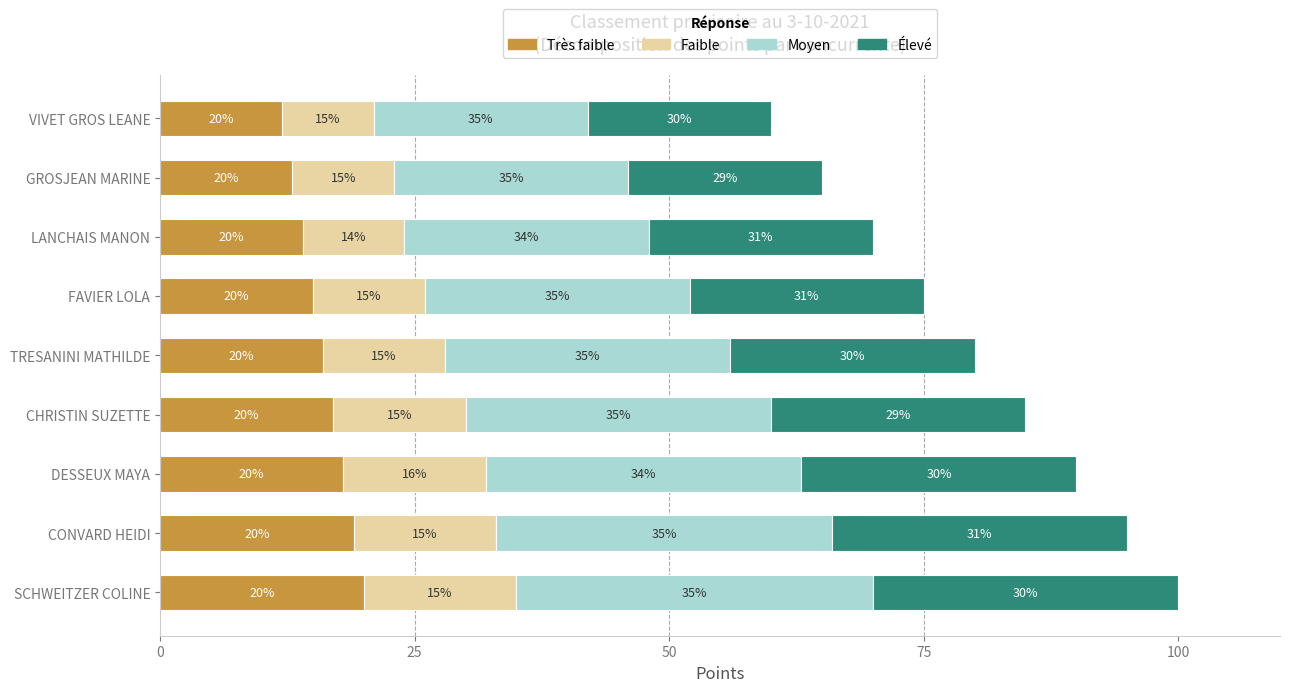

At which label is Très faible closest to 16?

TRESANINI MATHILDE